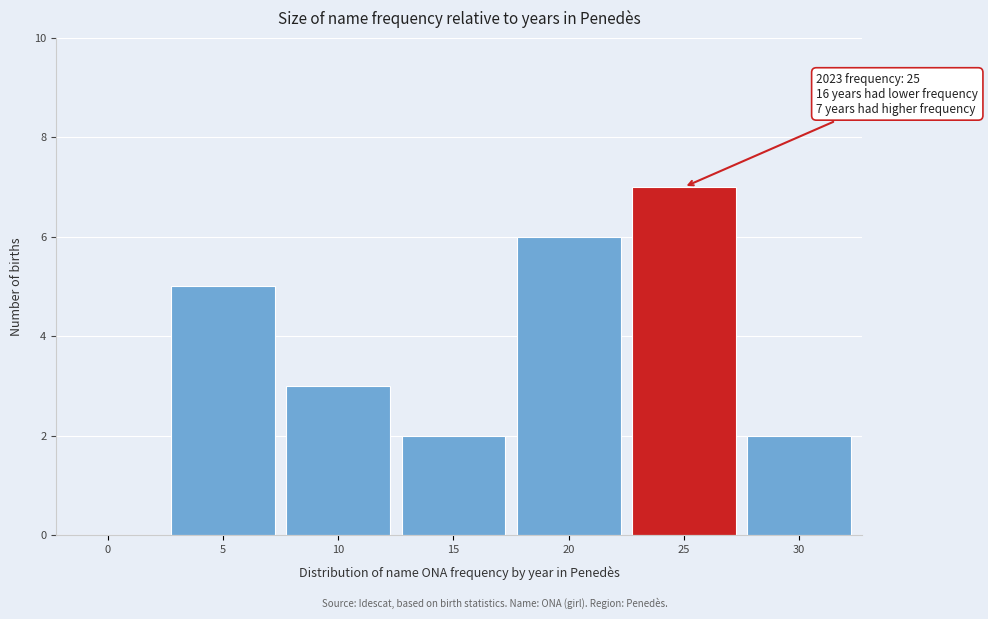

Reading left to right, transcribe all the data shown in this chart.

0=0	5=5	10=3	15=2	20=6	25=7	30=2